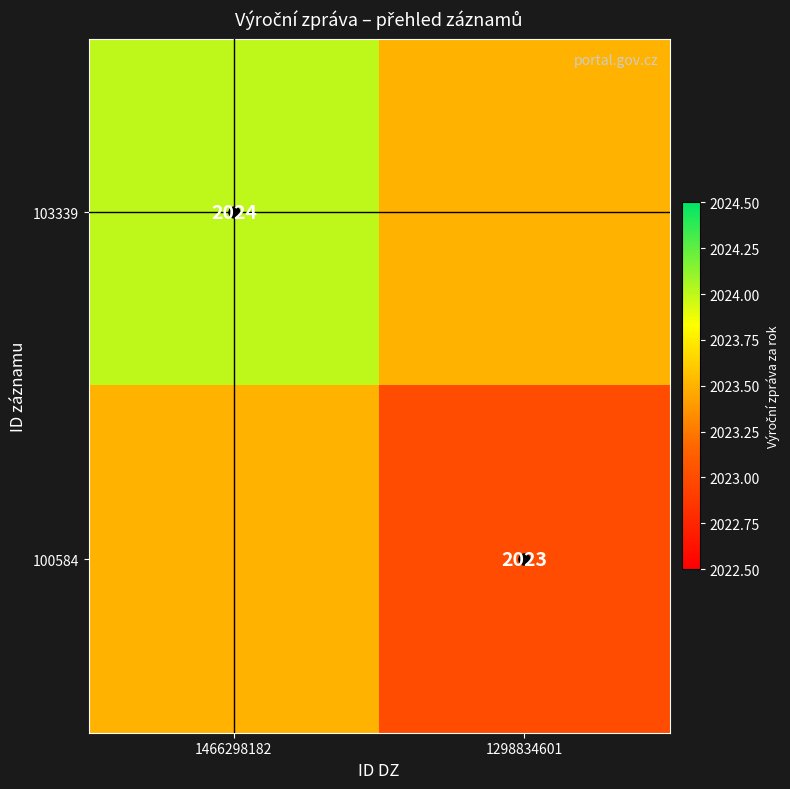

Which series has the largest total across all categories?

103339